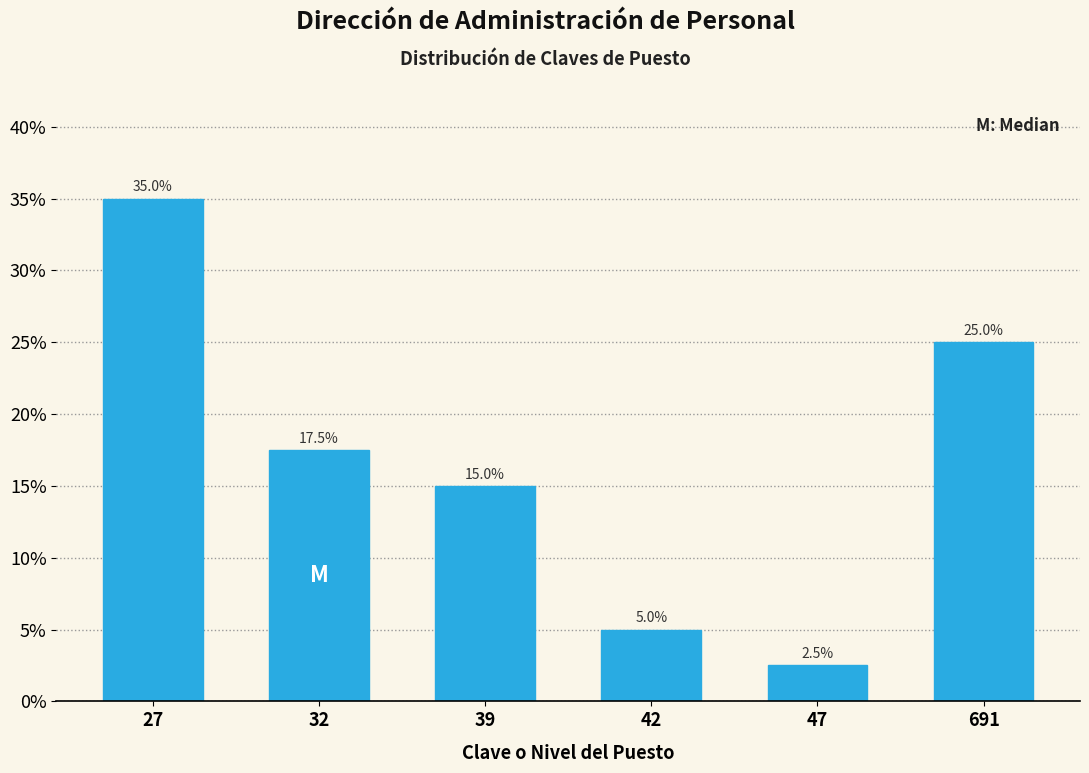

Reading left to right, what are all the values shown in this chart?

27=35.0	32=17.5	39=15.0	42=5.0	47=2.5	691=25.0